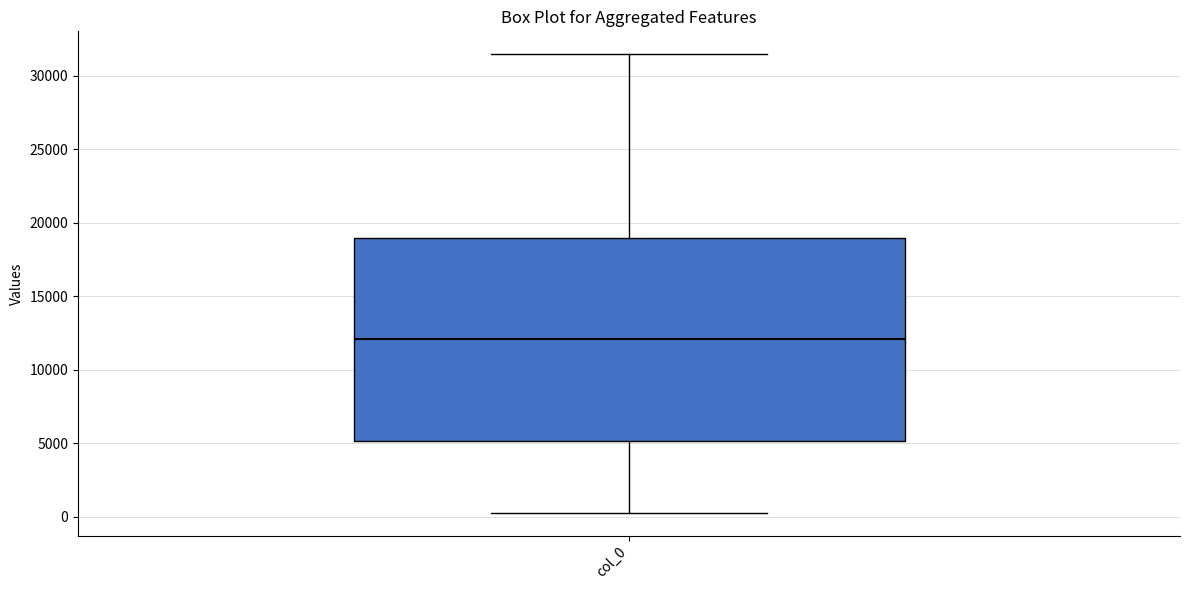

Where does the upper whisker of the box for col_0 end on the y-axis? The values are not printed on the chart, so give them approximately, as read against the axis.

31500